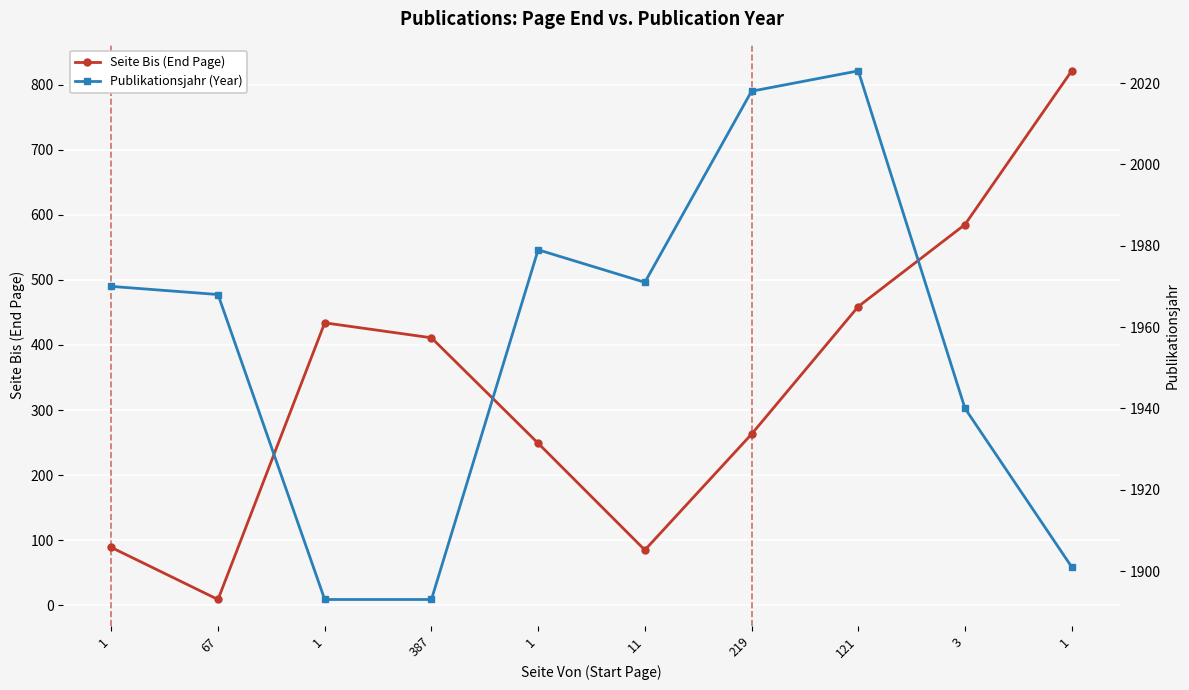

The value of Seite Bis (End Page) at 1 is 157. True or false?

False